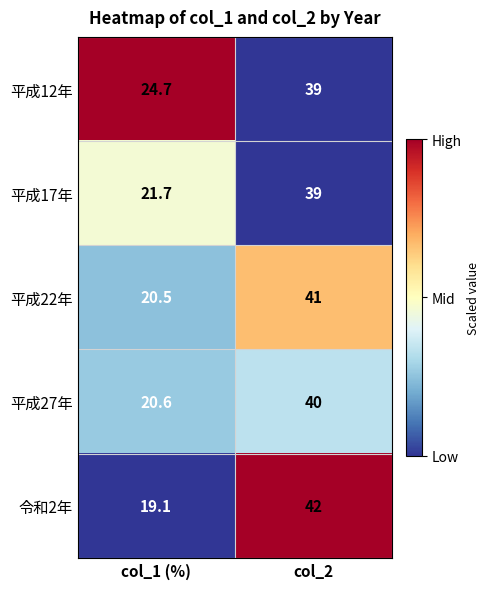

What is the maximum value for 平成22年?

41.0